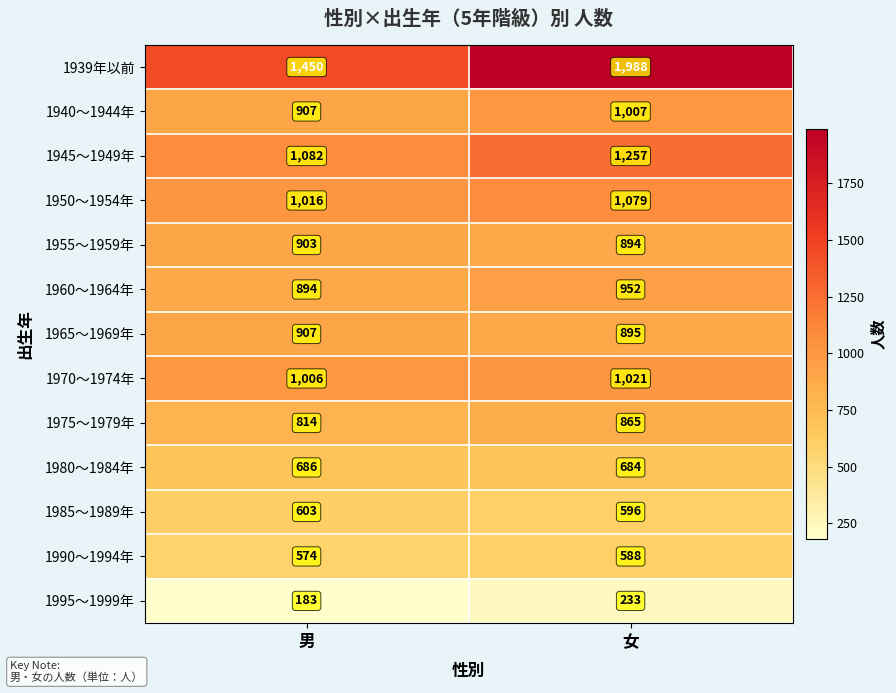

Reading left to right, list all the values displayed in this chart.

1939年以前: 1450	1988
1940～1944年: 907	1007
1945～1949年: 1082	1257
1950～1954年: 1016	1079
1955～1959年: 903	894
1960～1964年: 894	952
1965～1969年: 907	895
1970～1974年: 1006	1021
1975～1979年: 814	865
1980～1984年: 686	684
1985～1989年: 603	596
1990～1994年: 574	588
1995～1999年: 183	233